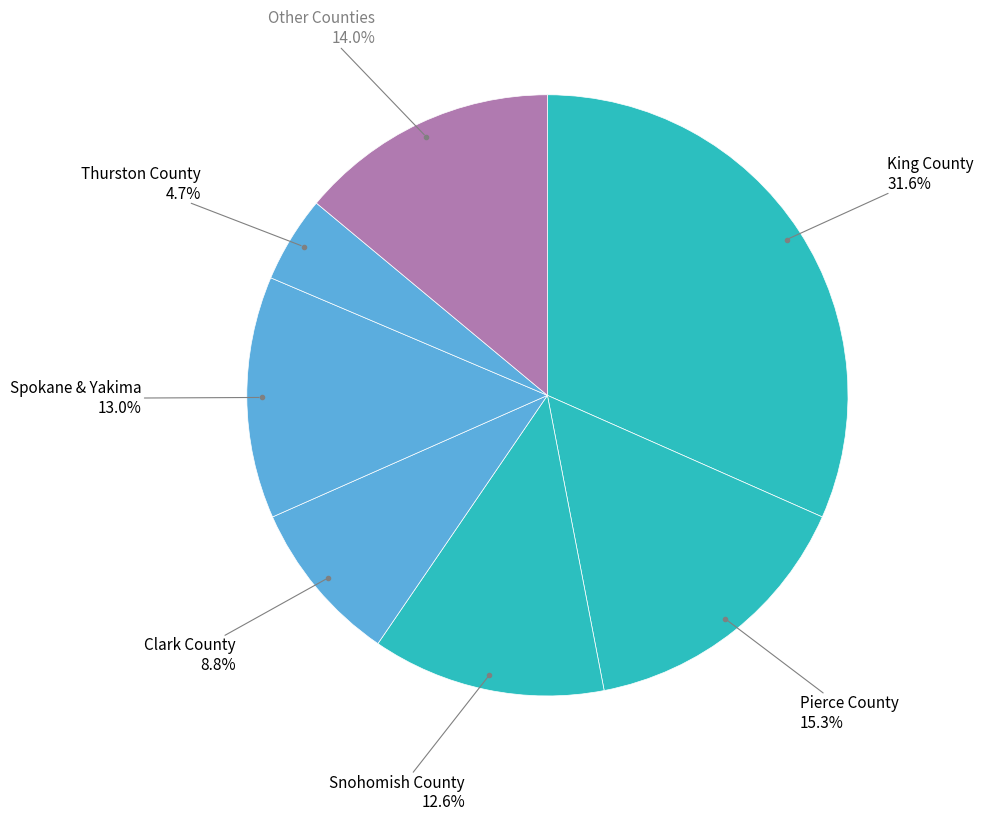

How many slices are in this pie chart?

7